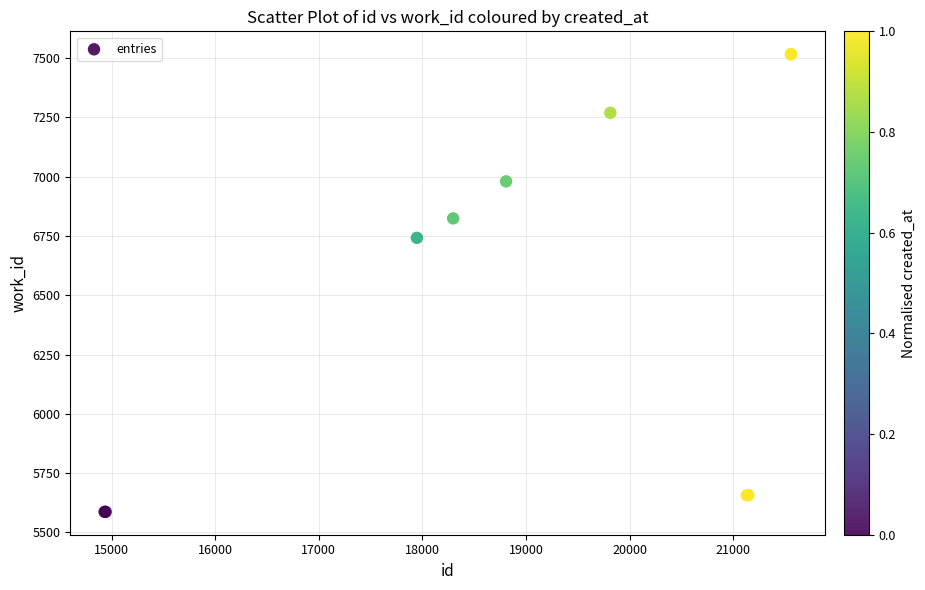

What Y value in the scatter plot is closest to 6551?

6742